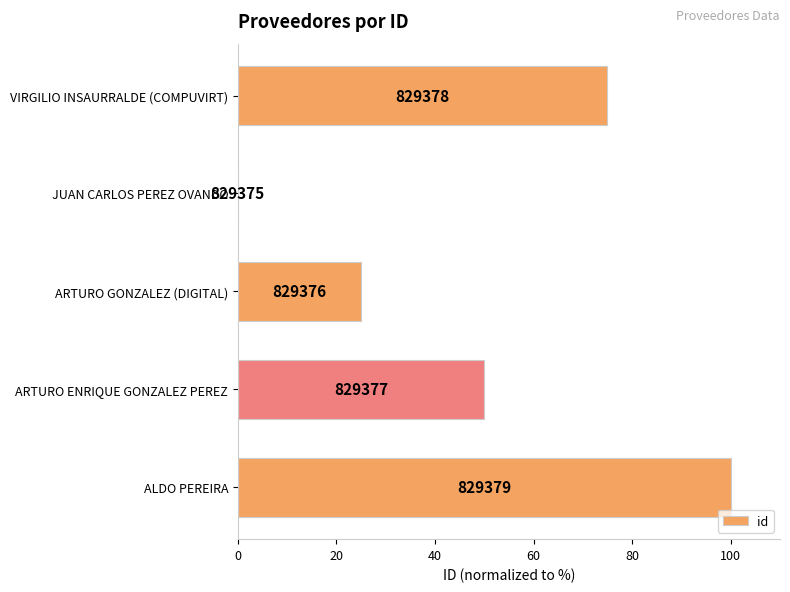

Are the bars grouped side by side (vs. stacked)?

No